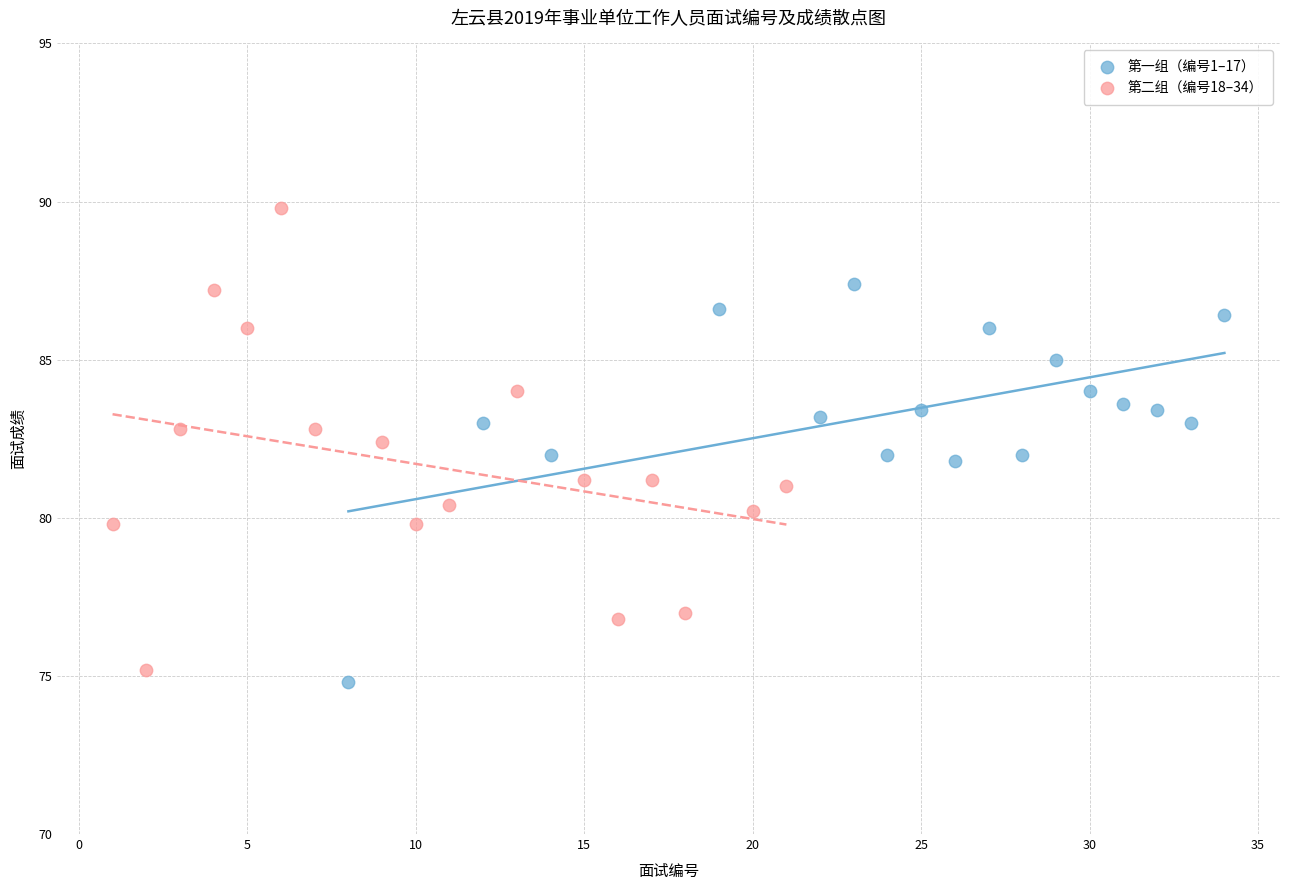

Which series has the widest spread of Y values?

第二组（编号18–34）